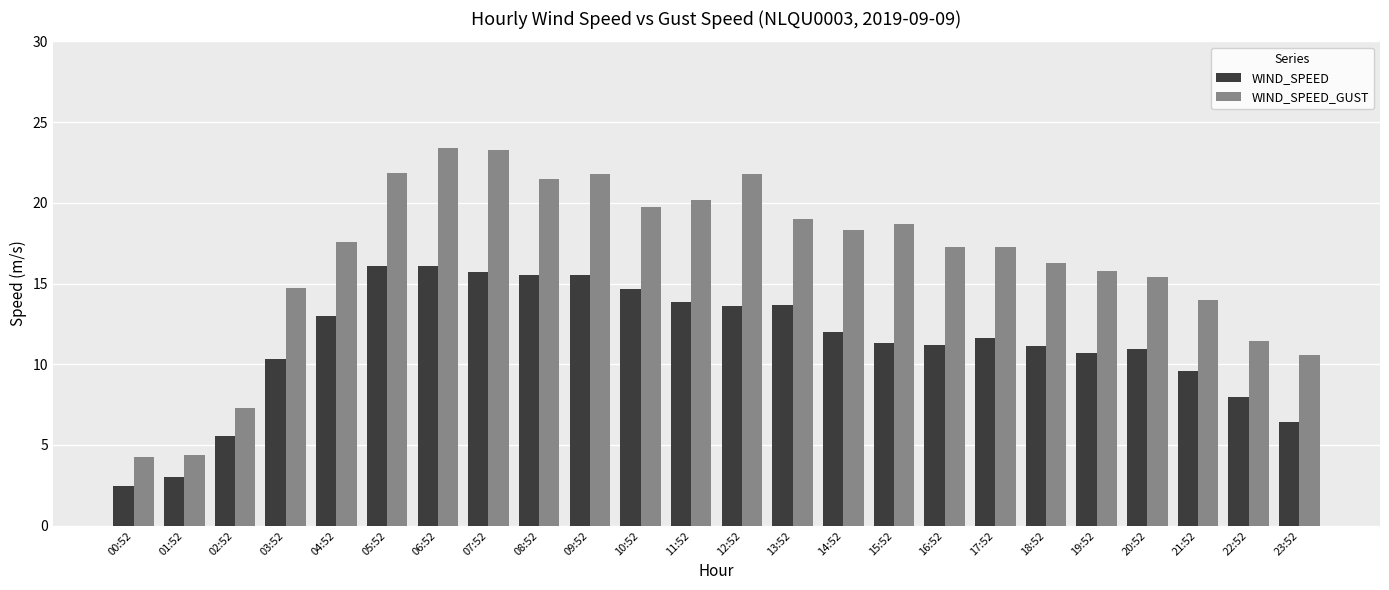

At which label does WIND_SPEED first exceed 11?

04:52